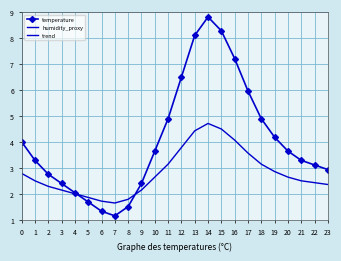

What is the total value across all series at 0?

-2.4